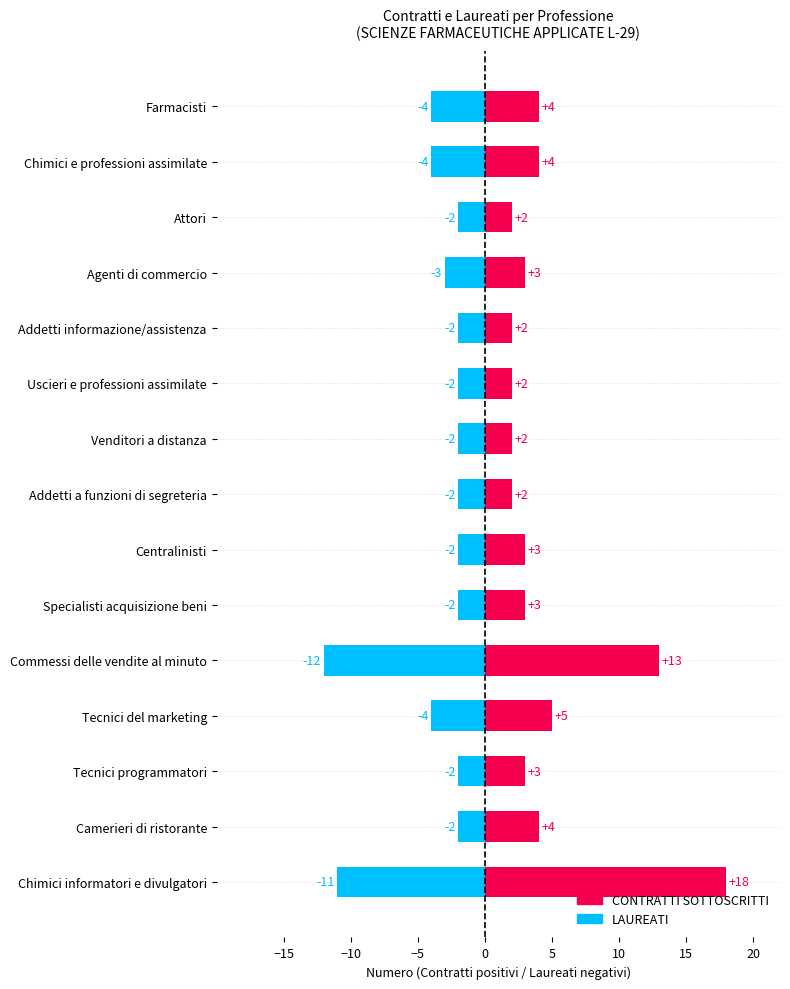

Which series has the largest total across all categories?

CONTRATTI SOTTOSCRITTI